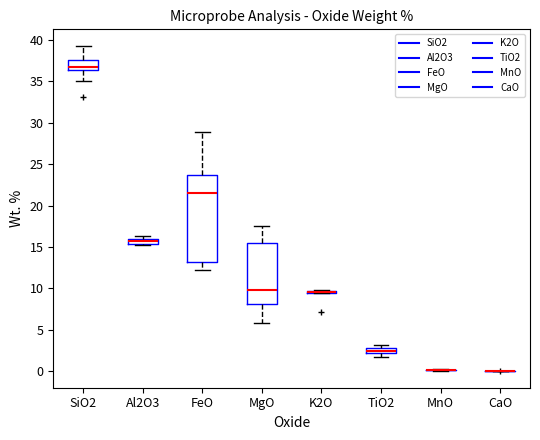

Comparing the boxes themselves (not the whiskers), which one is the tallest?

FeO